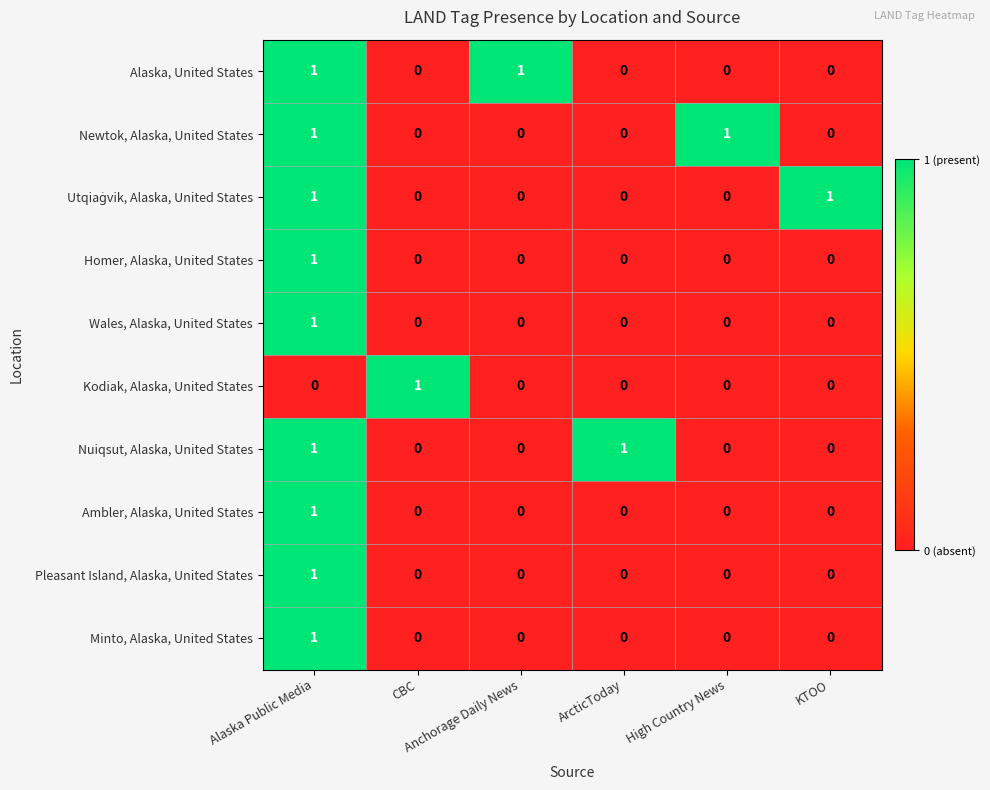

At how many categories does at least one series exceed 0?

6